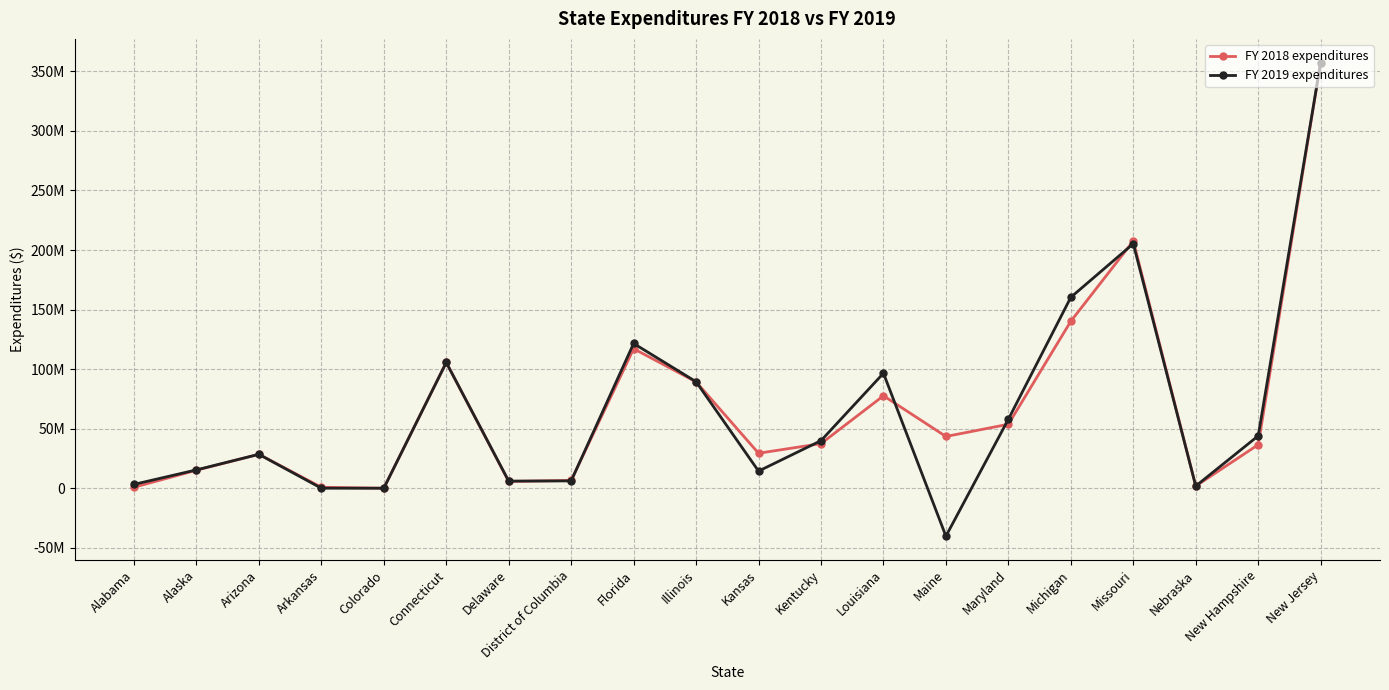

Which label corresponds to the smallest value in the chart?

Maine